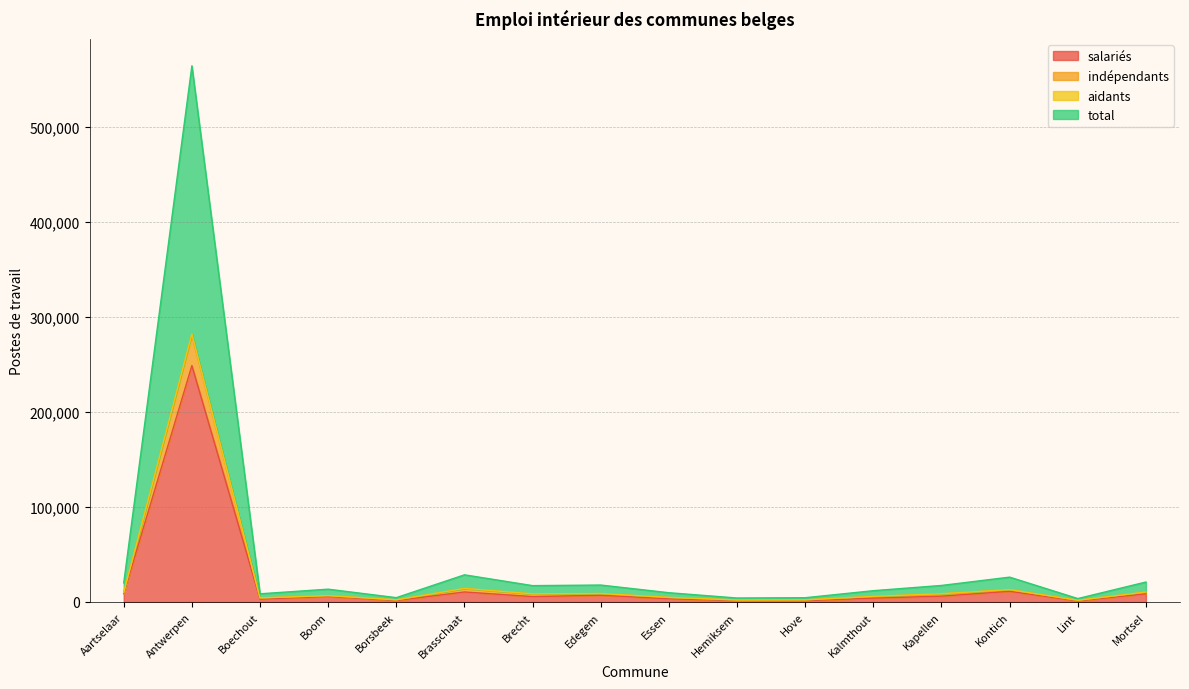

What is the maximum value for salariés?

248841.2